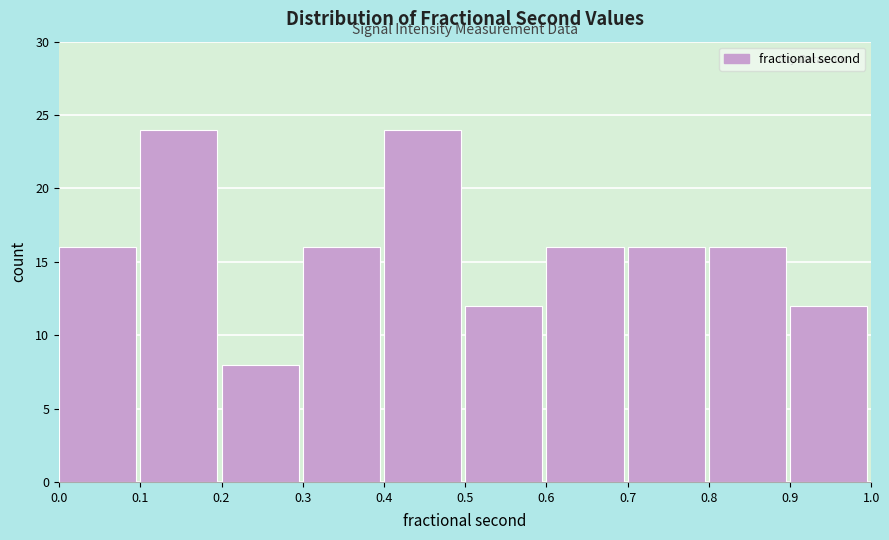

Reading left to right, list every bar in this chart as the range it spans on the x-axis followed by its height. The values are not printed on the chart, so give them approximately, as read against the axis.

0.0 to 0.1: 16
0.1 to 0.2: 24
0.2 to 0.3: 8
0.3 to 0.4: 16
0.4 to 0.5: 24
0.5 to 0.6: 12
0.6 to 0.7: 16
0.7 to 0.8: 16
0.8 to 0.9: 16
0.9 to 1.0: 12